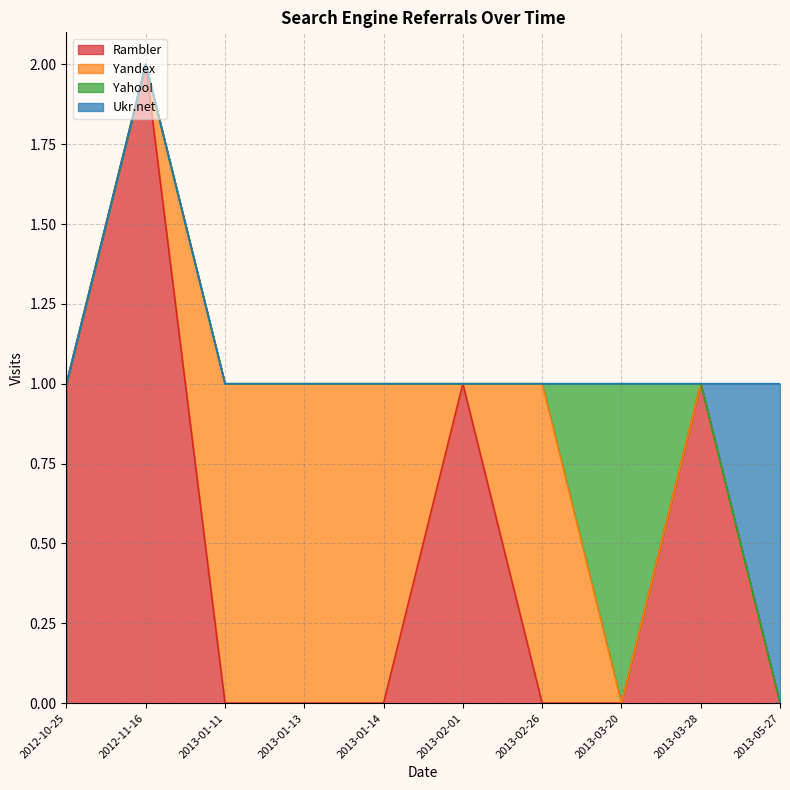

What is the spread (max minus min) of values at 2012-10-25?

1